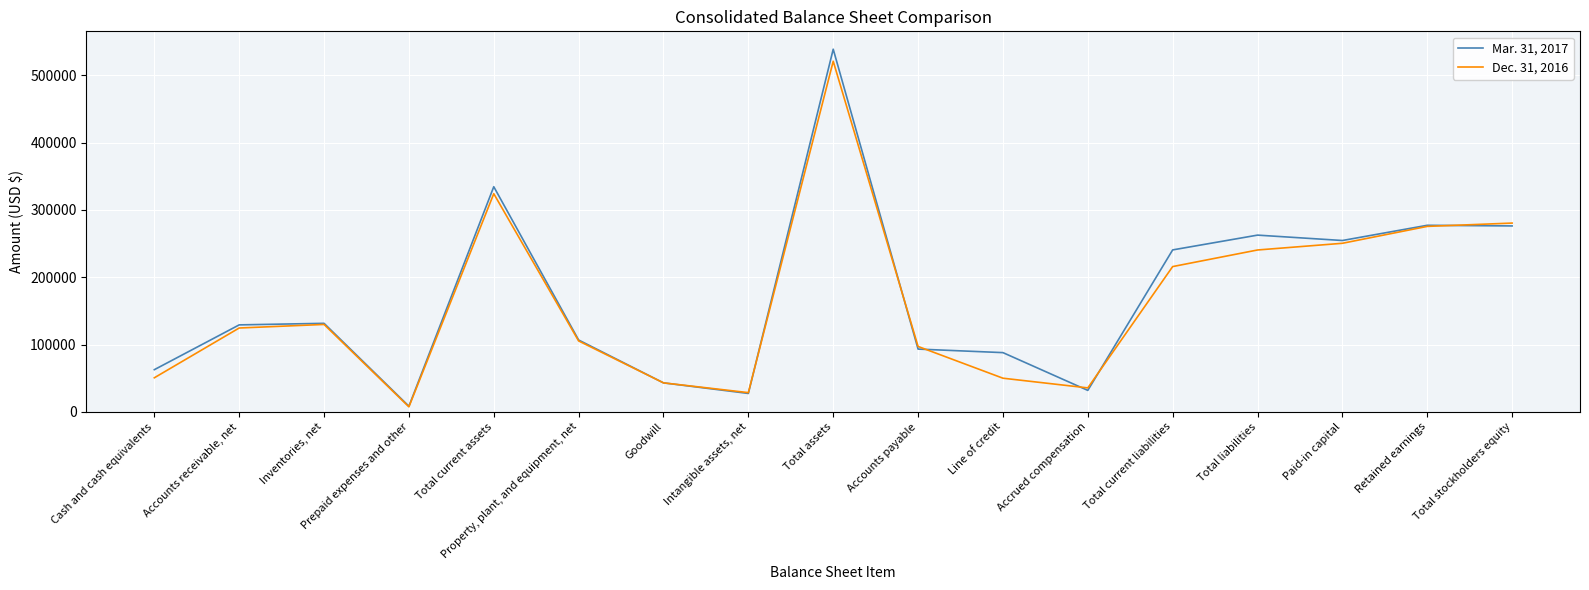

What is the maximum value shown in the chart?

538886